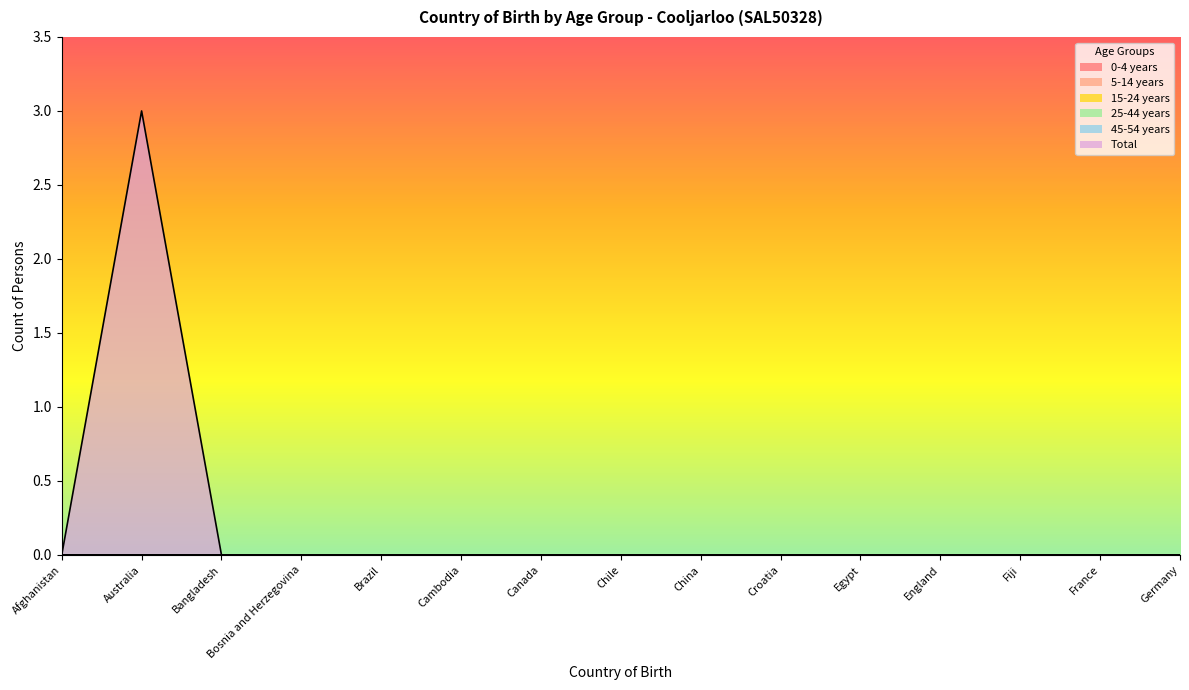

Which series changed the most between Cambodia and Egypt?

0-4 years